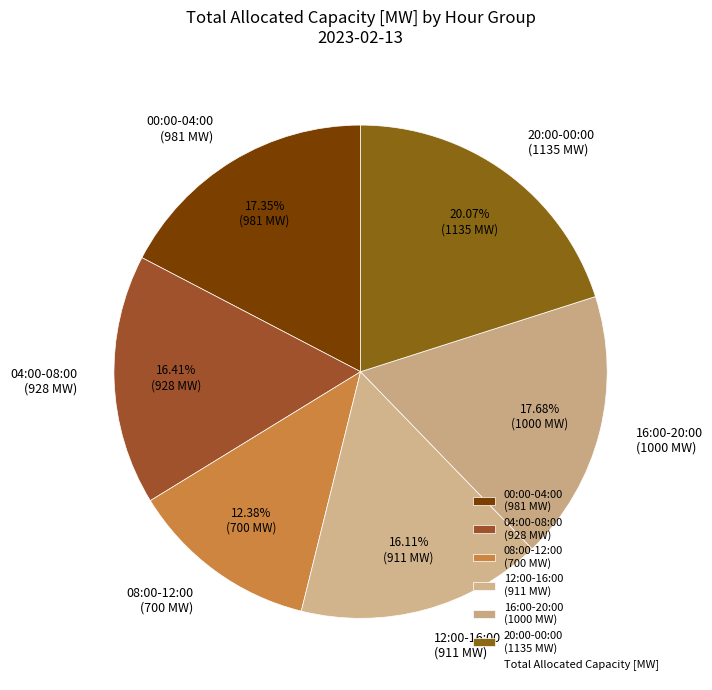

Is the sum of 08:00-12:00 (700 MW) and 00:00-04:00 (981 MW) greater than half?

No